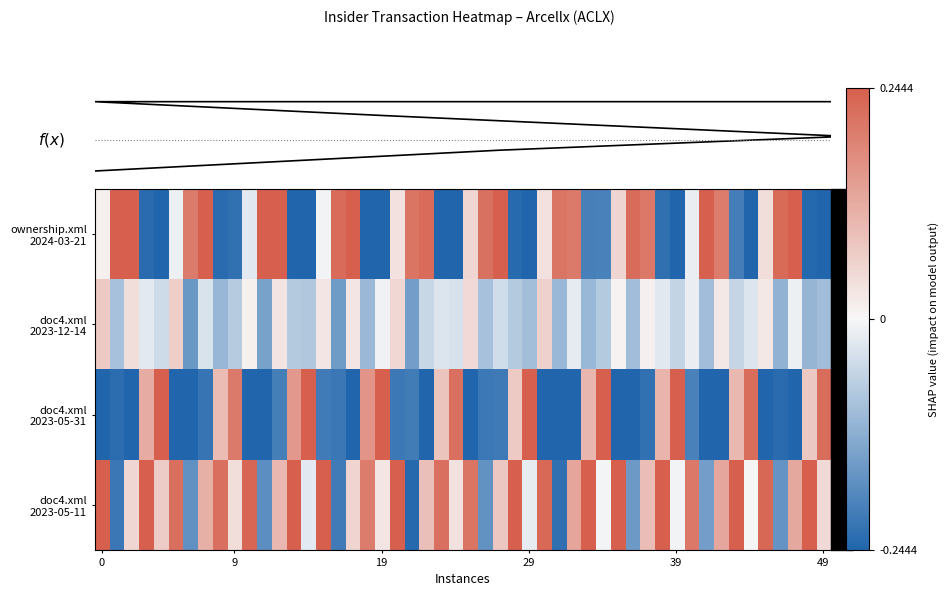

Which has a higher value, f or 0?

f